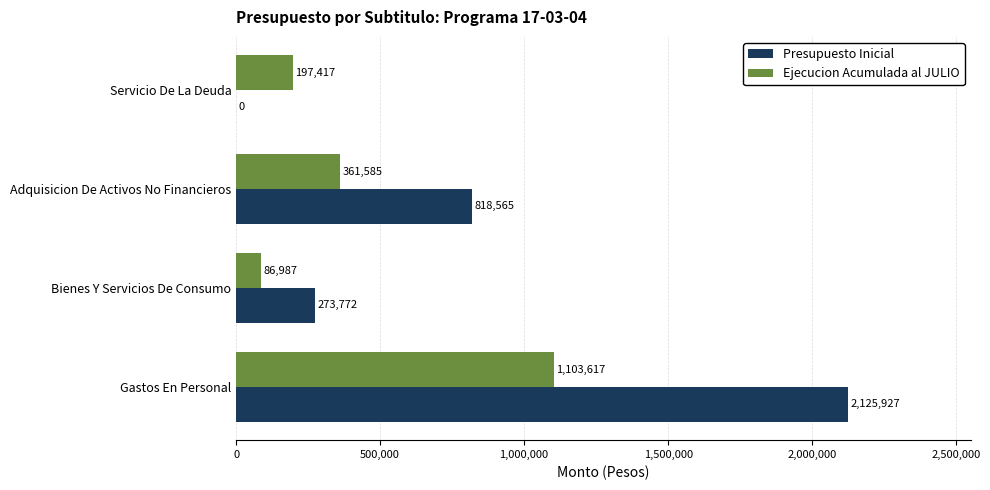

At which category is the sum across all series the highest?

Gastos En Personal